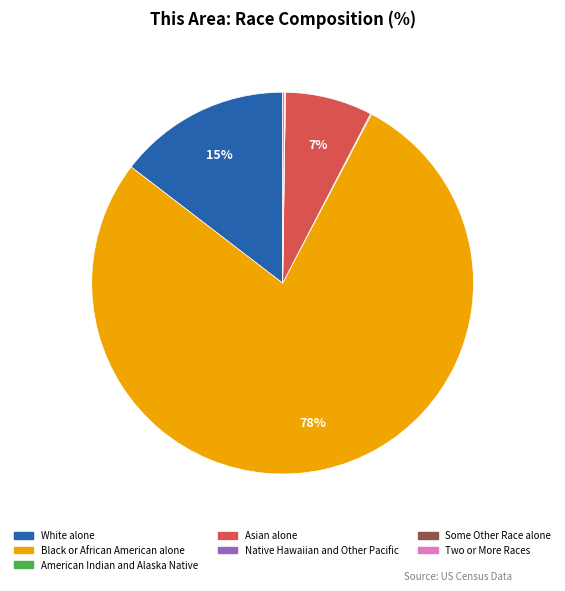

Is it true that Black or African American alone is 73% of the pie?

False